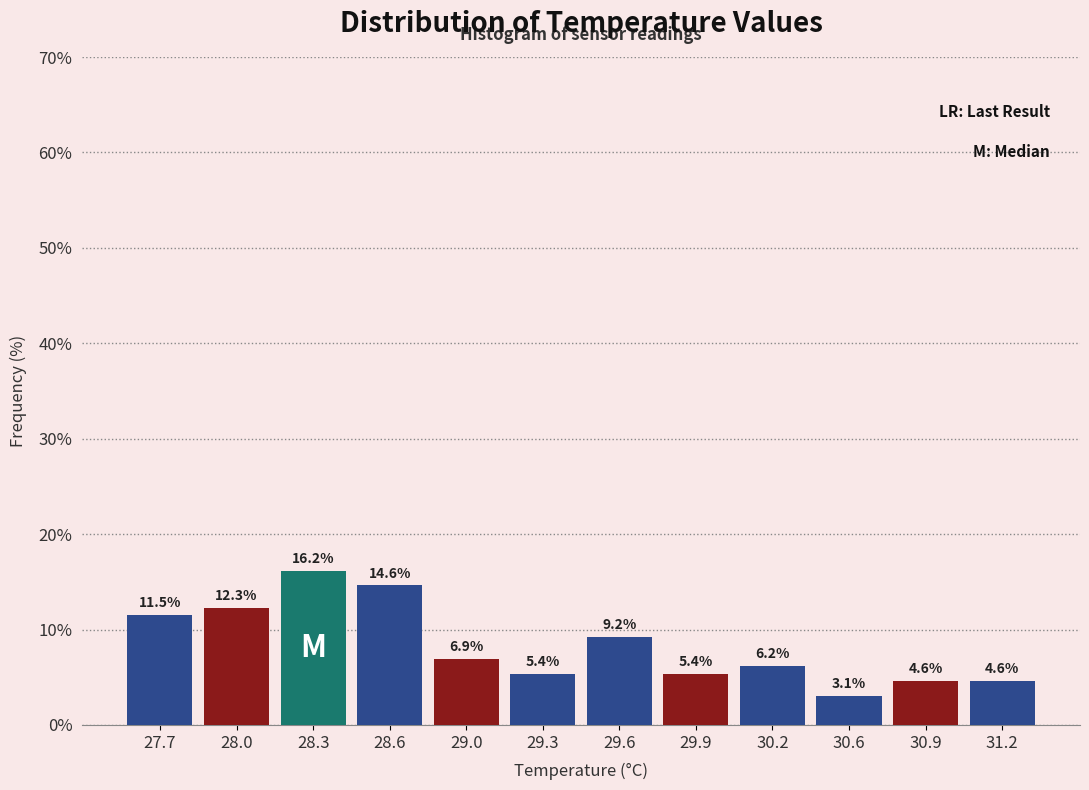

Reading left to right, what are all the values shown in this chart?

27.7=11.5	28.0=12.3	28.3=16.2	28.6=14.6	29.0=6.9	29.3=5.4	29.6=9.2	29.9=5.4	30.2=6.2	30.6=3.1	30.9=4.6	31.2=4.6